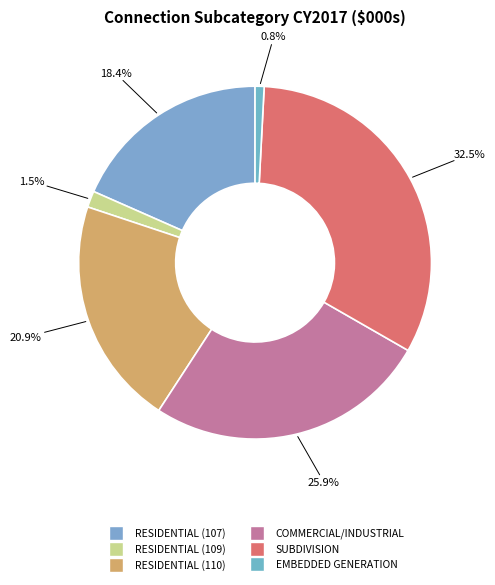

Does any single category account for the majority?

No